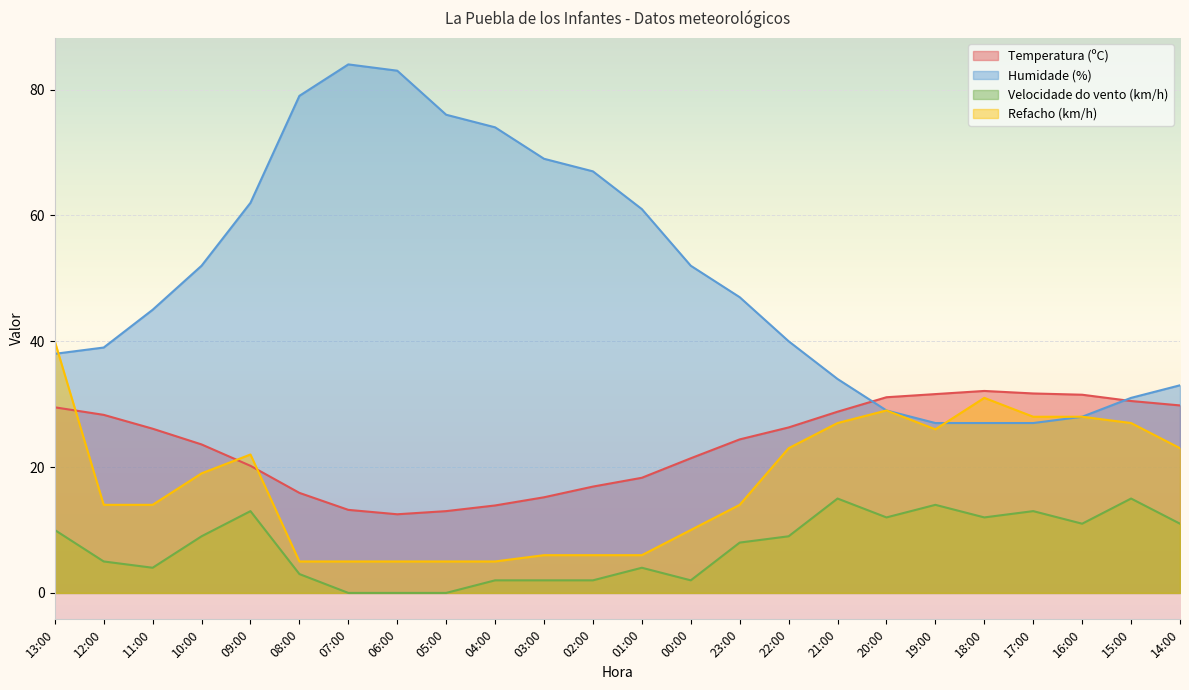

True or false: Temperatura (ºC) and Refacho (km/h) intersect in this chart.

True